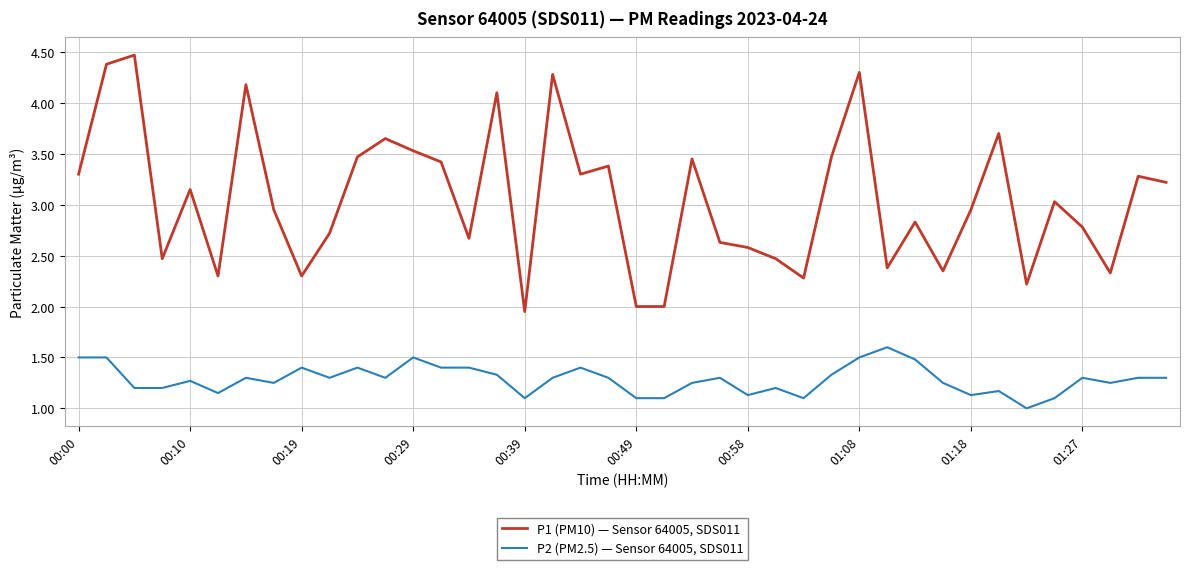

True or false: P2 (PM2.5) — Sensor 64005, SDS011 and P1 (PM10) — Sensor 64005, SDS011 intersect in this chart.

False